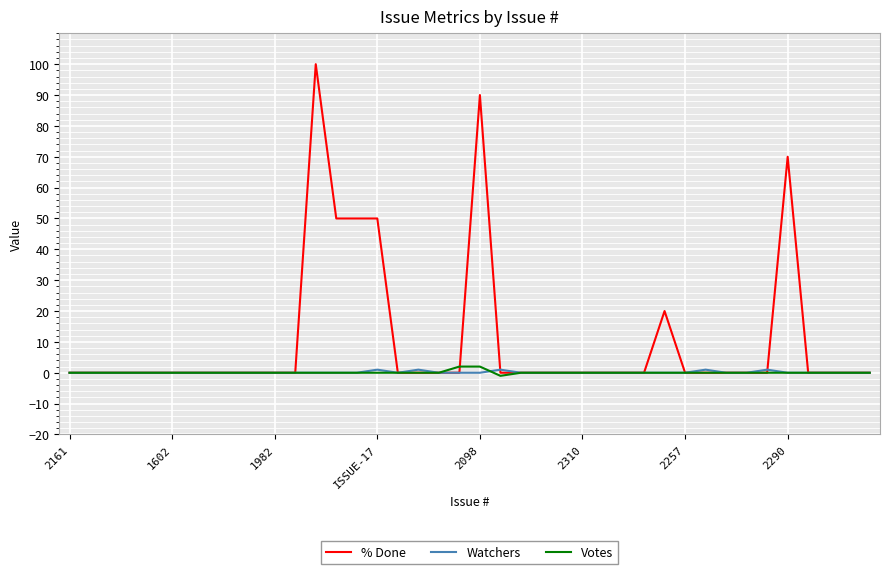

How many lines are shown in the chart?

3